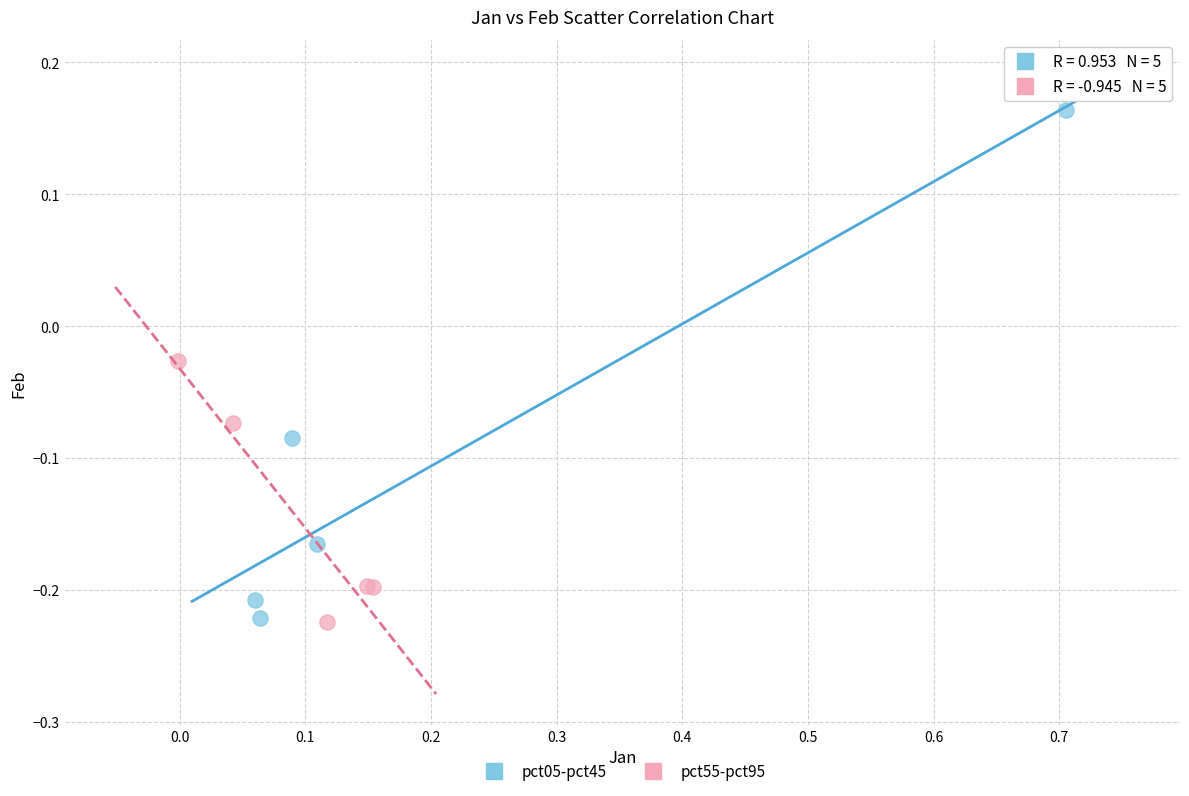

Which series contains the highest Y value?

pct05-pct45